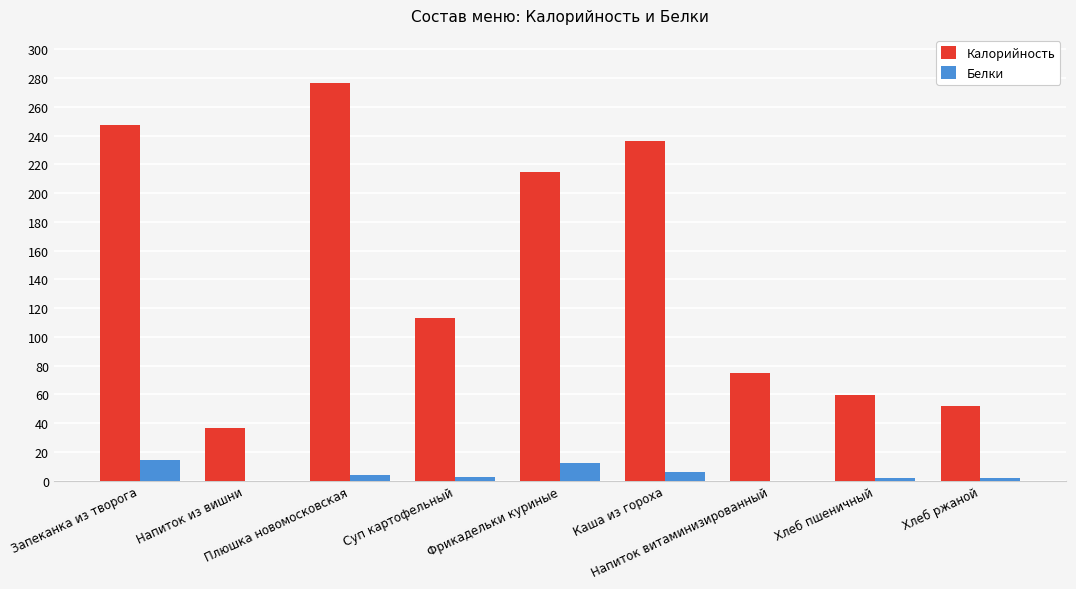

At which label is Калорийность closest to 156?

Суп картофельный